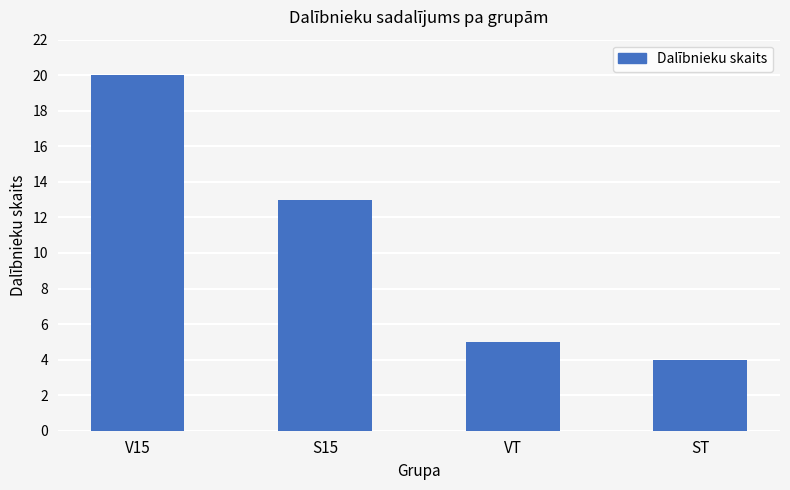

What is the change in value from S15 to VT?

-8